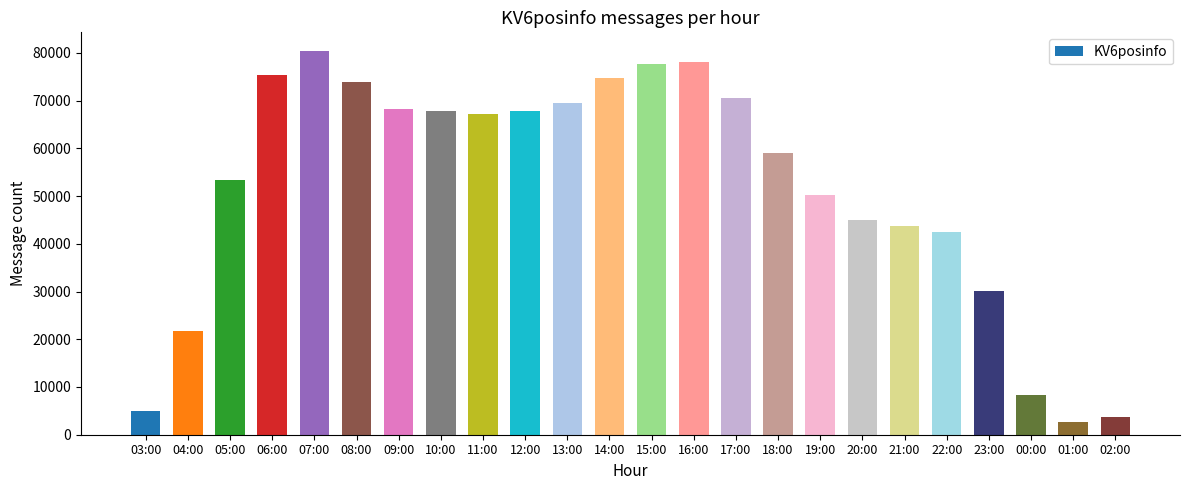

At which label is the value closest to 41515?

22:00